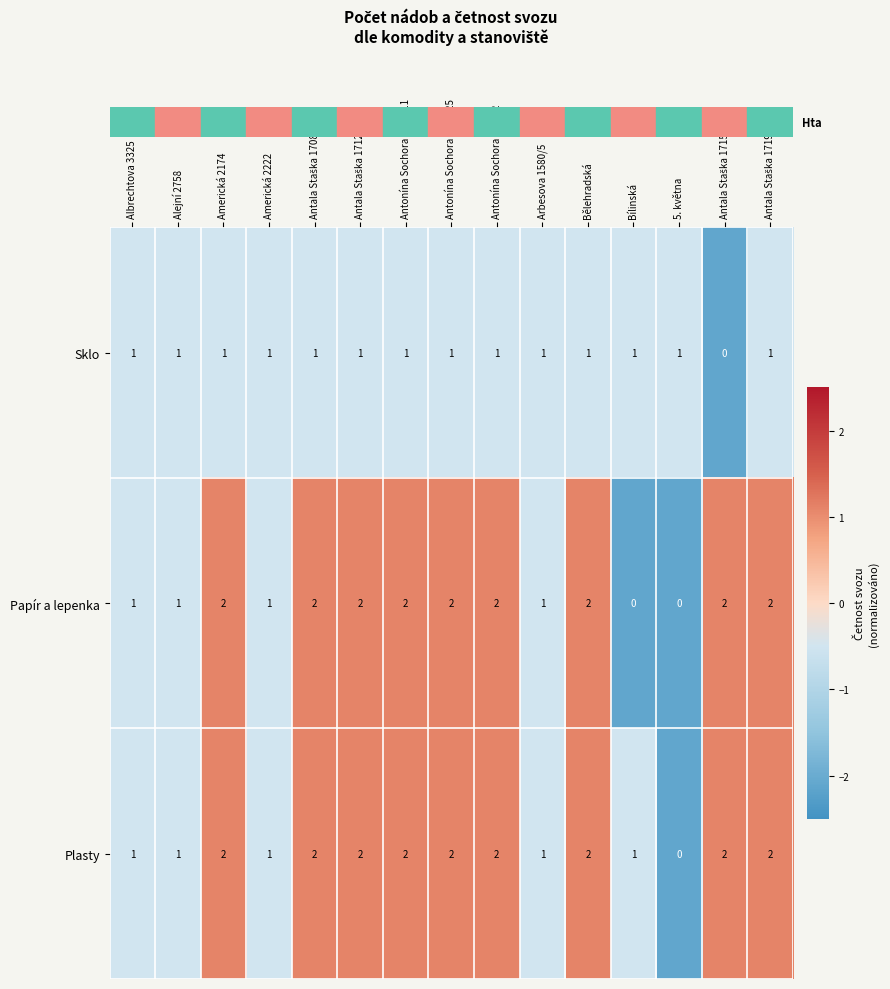

What is the difference between the highest and lowest values at Antonína Sochora 1313/25?

1